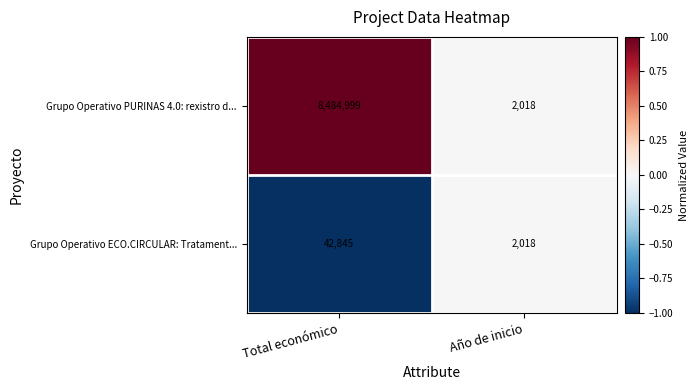

Where is Grupo Operativo PURINAS 4.0: rexistro d... nearest to the value 4243508?

Año de inicio